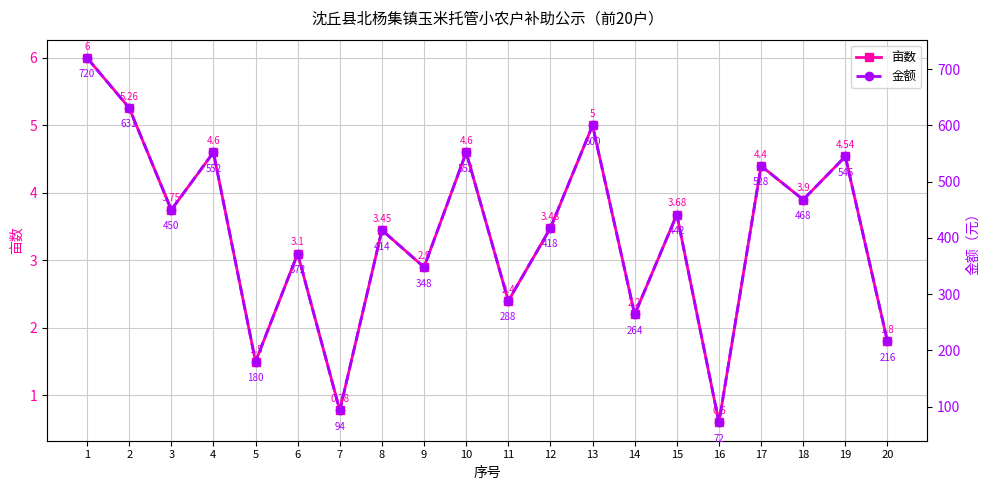

Between 5 and 9, which is larger?

9